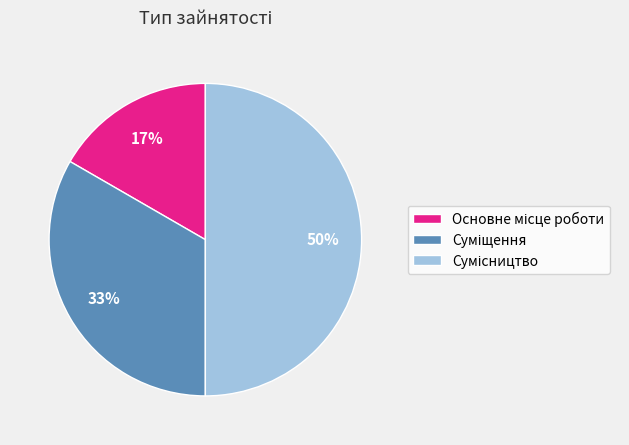

How many slices are in this pie chart?

3